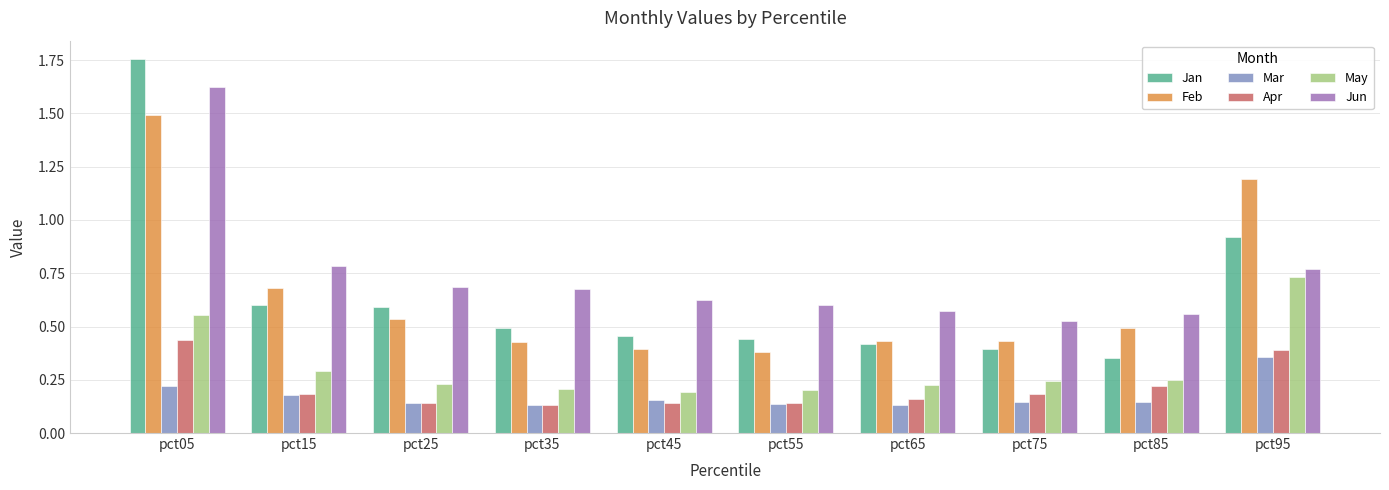

Rank the series by their maximum value, from highest to lowest.

Jan, Jun, Feb, May, Apr, Mar